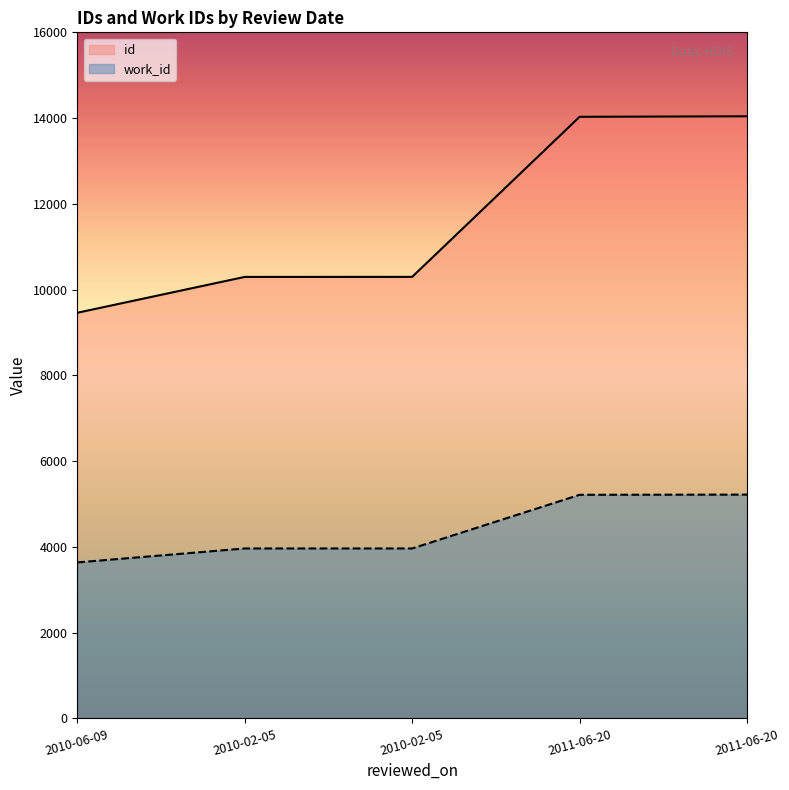

What is the sum of all id values?

58125